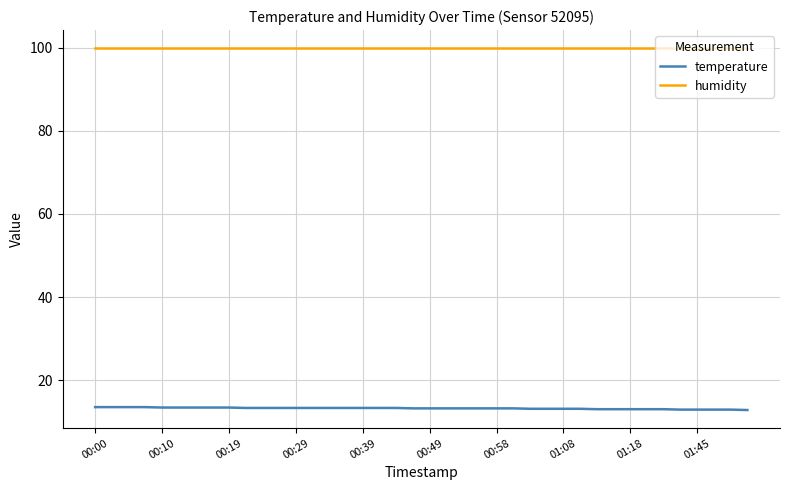

What is the minimum value for humidity?

99.9